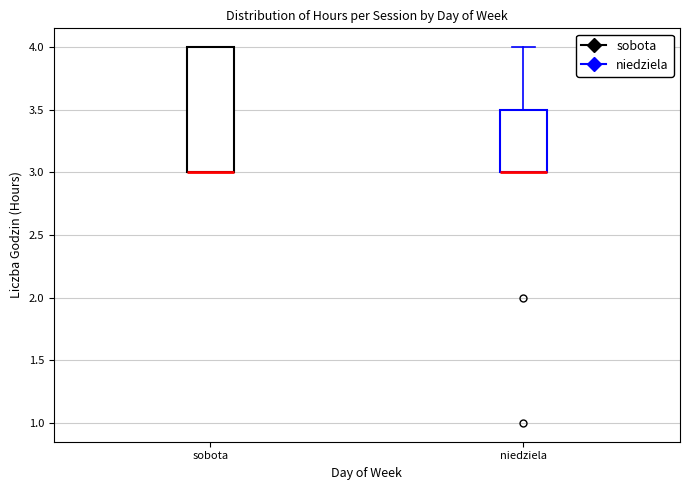

Reading left to right, transcribe this box plot: for each box, give where its median line is, the range the box spans, and where its two whiskers end, as read against the y-axis. The values are not printed on the chart, so give them approximately, as read against the axis.

sobota: median 3.0 (drawn on the box's lower edge), box 3.0 to 4.0, whiskers 3.0 to 4.0
niedziela: median 3.0 (drawn on the box's lower edge), box 3.0 to 3.5, whiskers 3.0 to 4.0